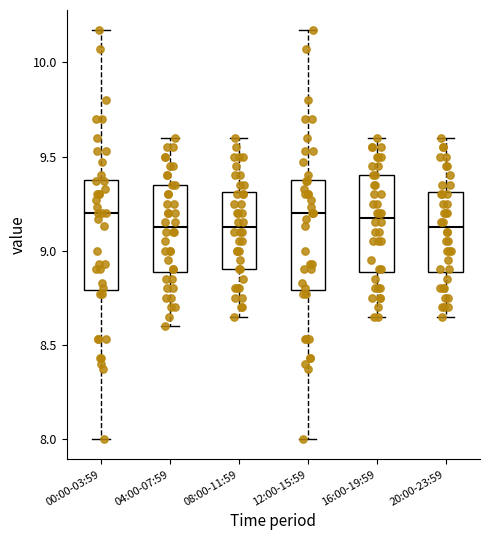

Reading left to right, transcribe this box plot: for each box, give where its median line is, the range the box spans, and where its two whiskers end, as read against the y-axis. The values are not printed on the chart, so give them approximately, as read against the axis.

00:00-03:59: median 9.20, box 8.80 to 9.40, whiskers 8.00 to 10.15
04:00-07:59: median 9.15, box 8.90 to 9.35, whiskers 8.60 to 9.60
08:00-11:59: median 9.15, box 8.90 to 9.30, whiskers 8.65 to 9.60
12:00-15:59: median 9.20, box 8.80 to 9.40, whiskers 8.00 to 10.15
16:00-19:59: median 9.20, box 8.90 to 9.40, whiskers 8.65 to 9.60
20:00-23:59: median 9.15, box 8.90 to 9.30, whiskers 8.65 to 9.60